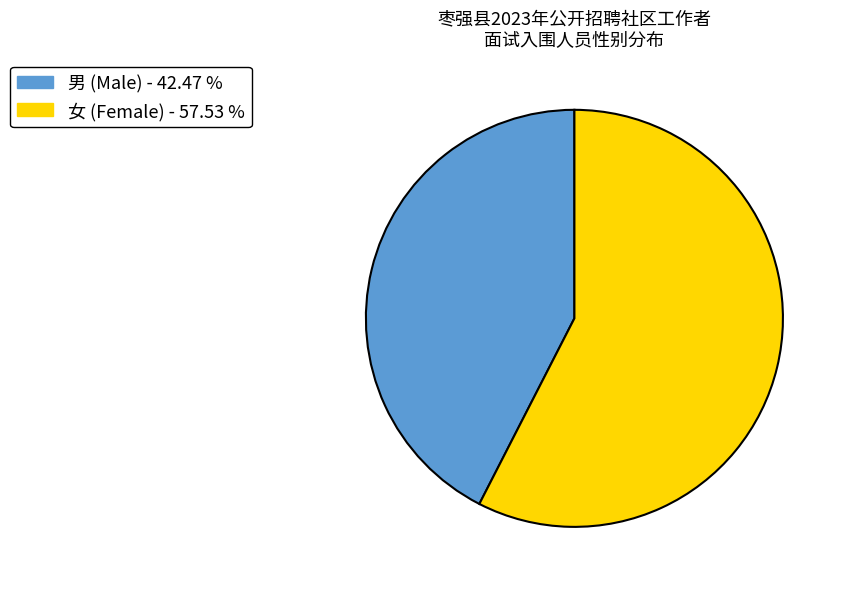

What is the majority slice?

女